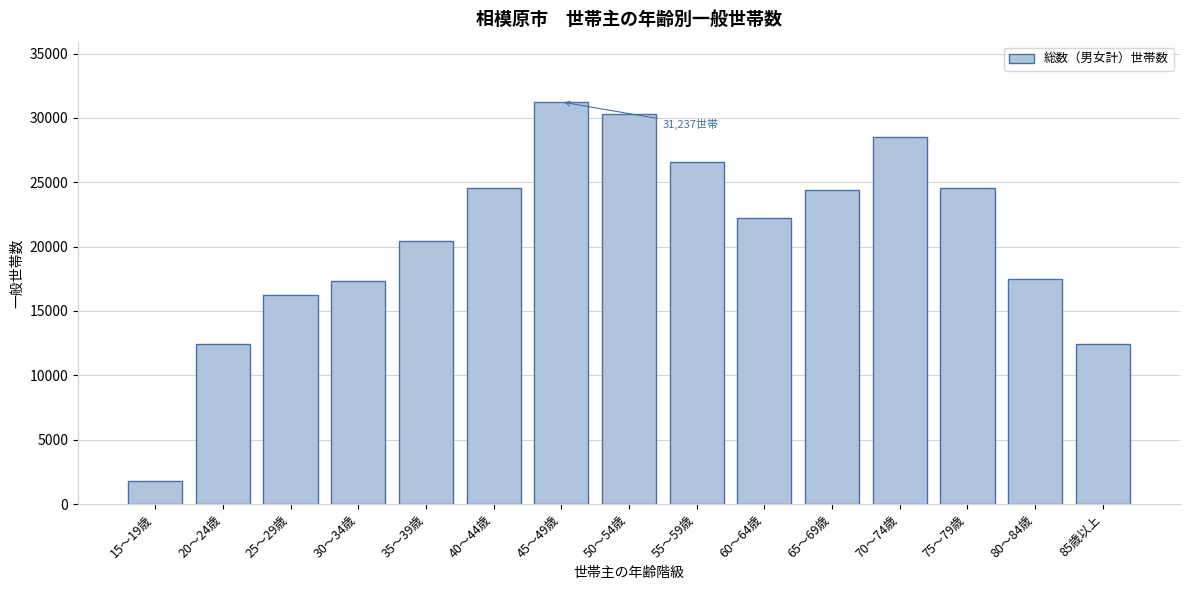

Which label corresponds to the smallest value in the chart?

15～19歳